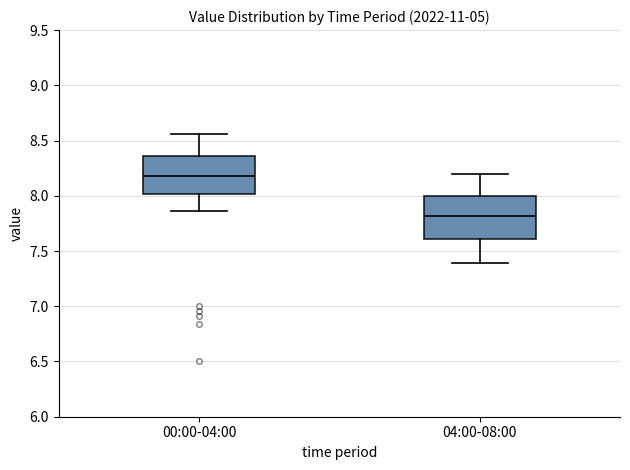

Which box's median line is the lowest?

04:00-08:00